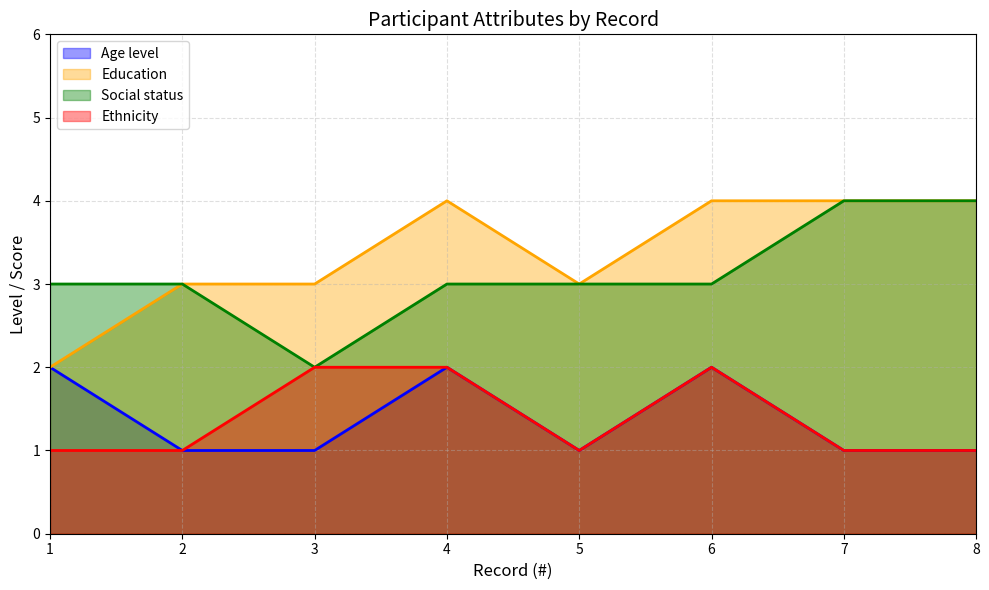

List the labels in order of Ethnicity value, smallest first.

1, 2, 5, 7, 8, 3, 4, 6